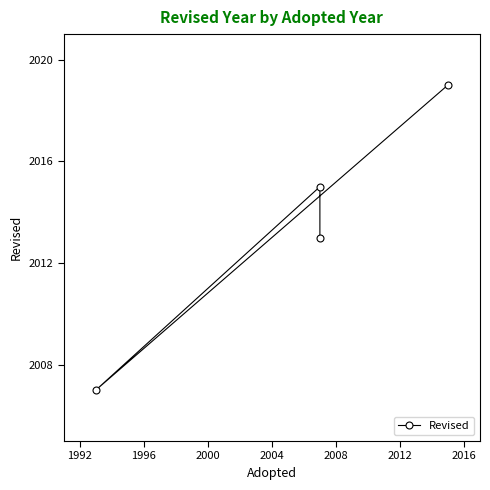

What is the difference between the second highest and minimum values?

8